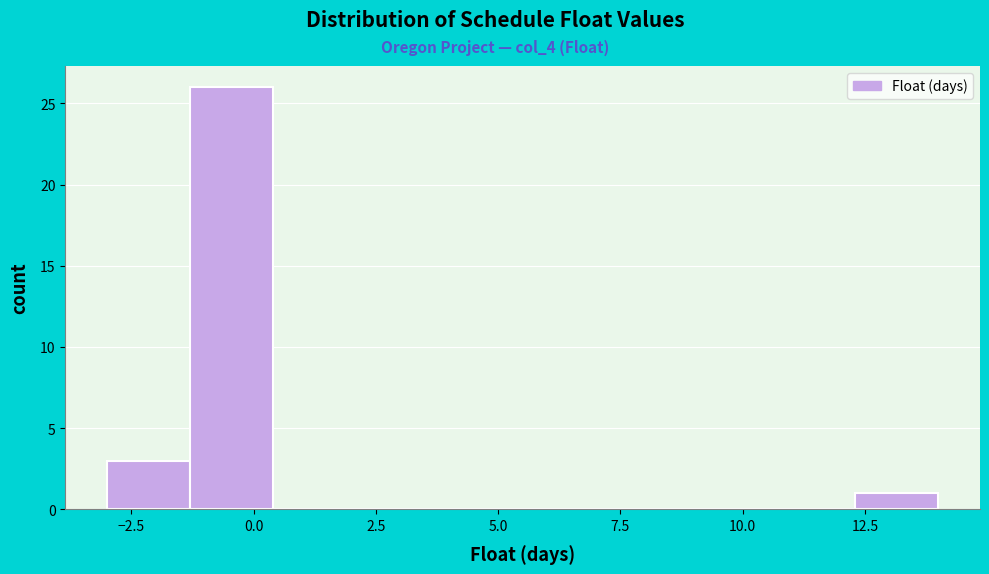

Read against the x-axis, roughly where is the centre of the tallest bar?

-0.5